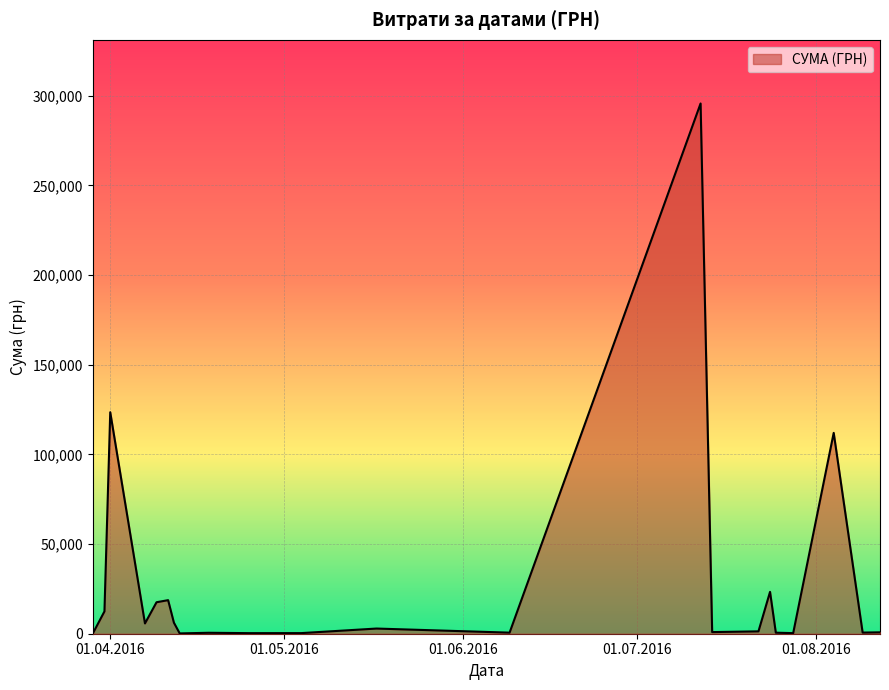

What is the difference between the maximum and minimum values?

295464.7